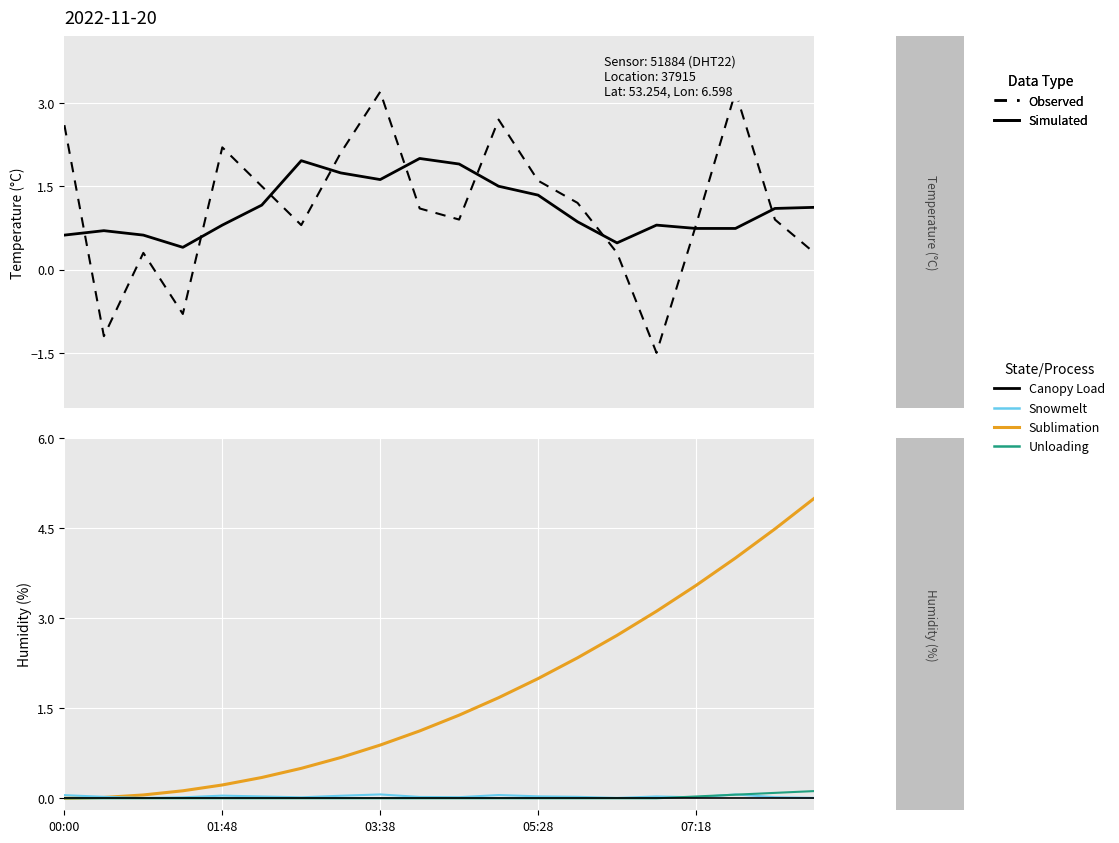

Rank the series at 13 from lowest to highest value.

Unloading, Canopy Load, Snowmelt, Simulated, Observed, Sublimation